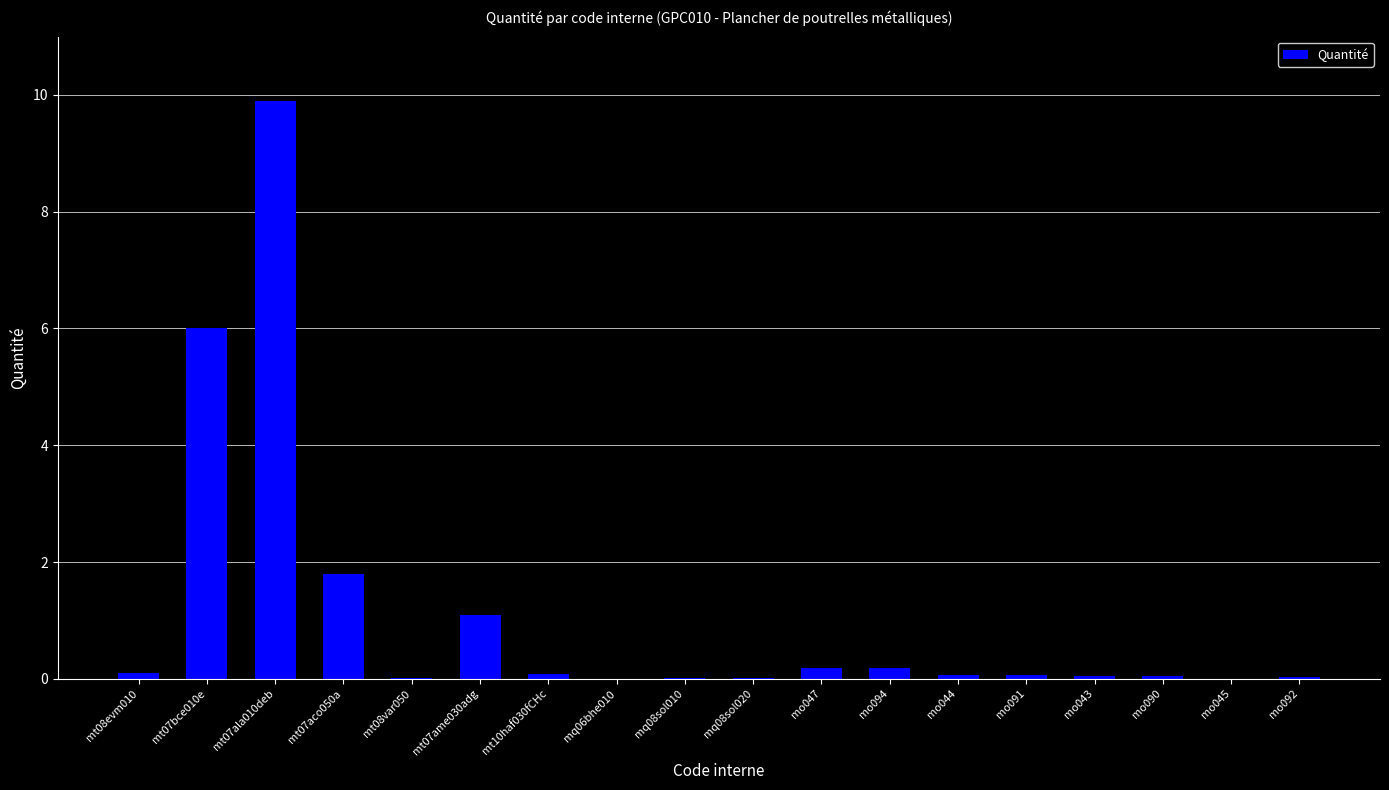

Which label corresponds to the largest value in the chart?

mt07ala010deb